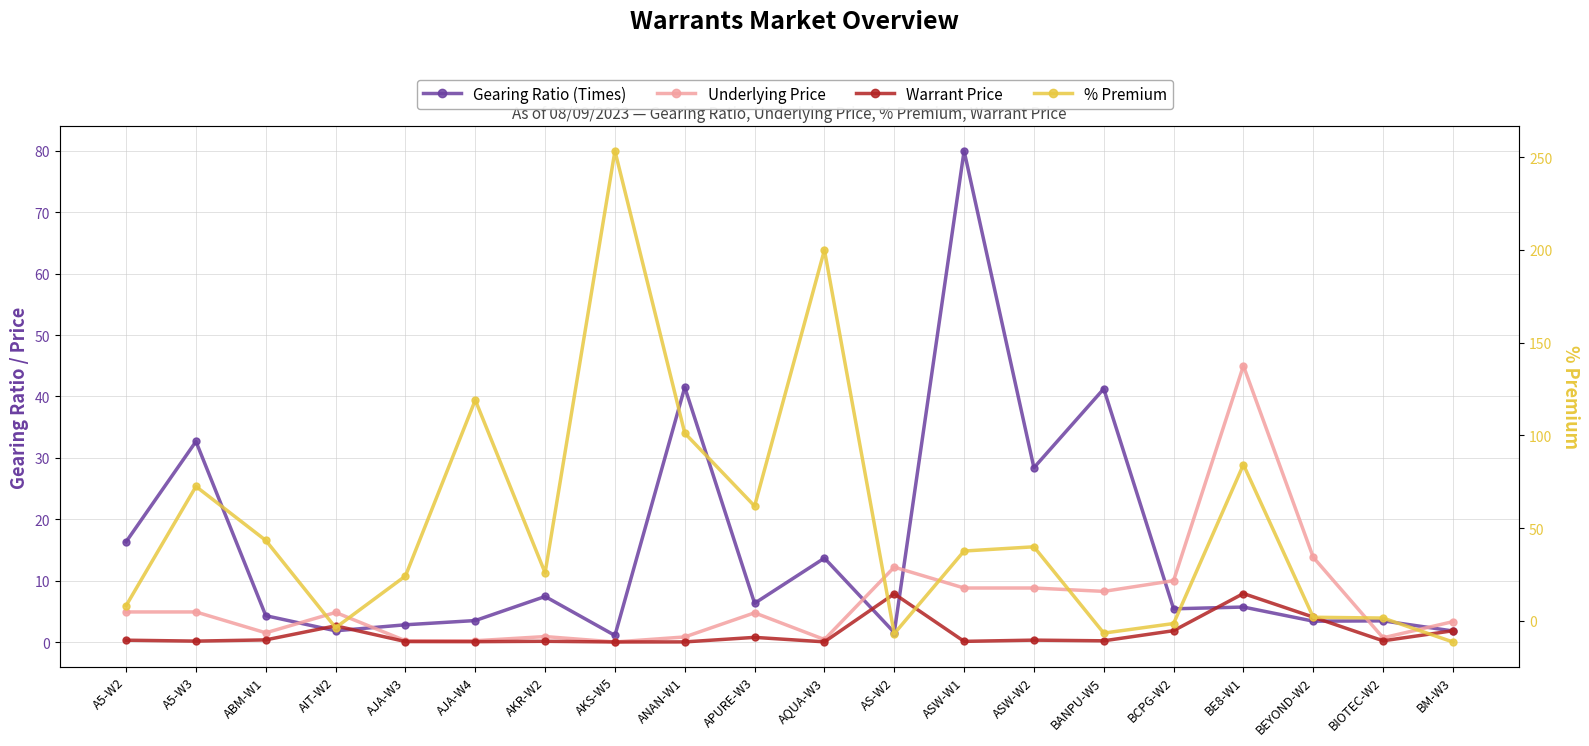

Which series has the widest spread of values?

% Premium